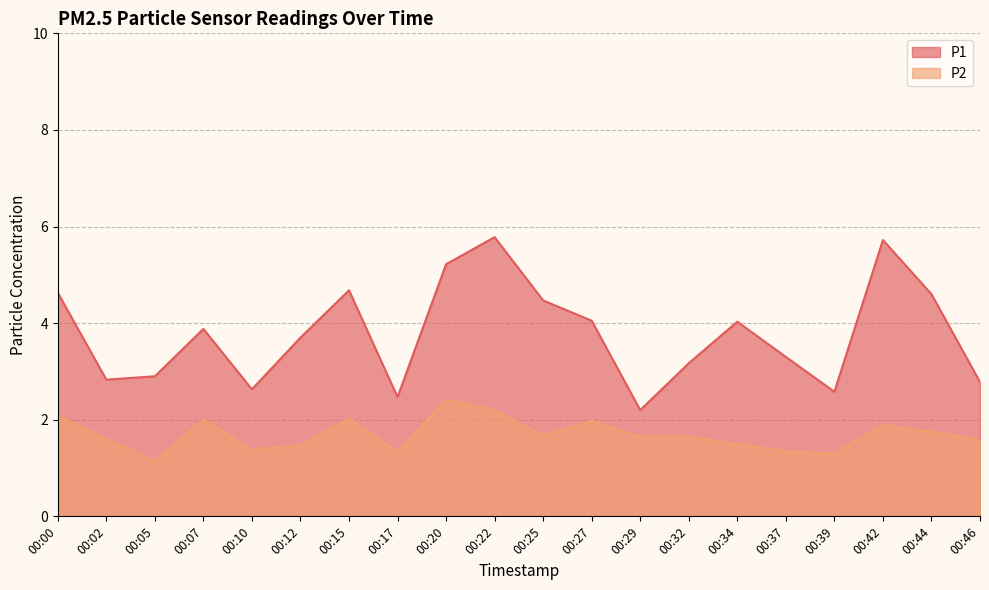

List the series in order of their overall mean, lowest first.

P2, P1